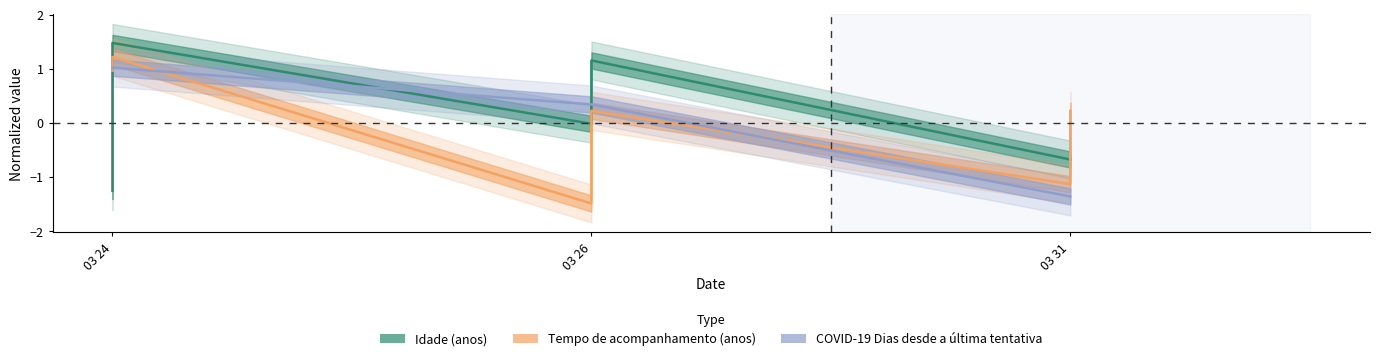

True or false: COVID-19 Dias desde a ultima tentativa has more than 0 points higher than both neighbors.

False